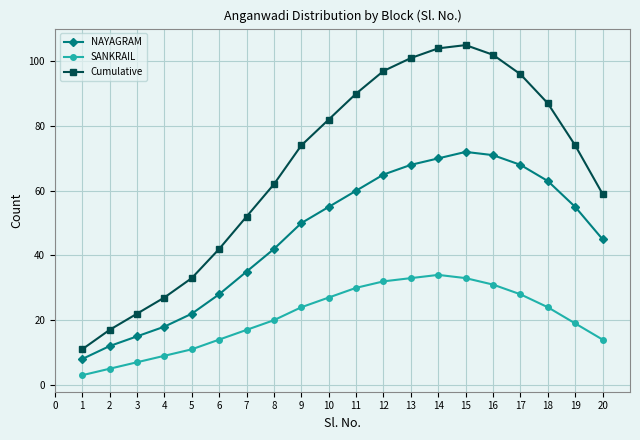

List the series in order of their peak value, highest first.

Cumulative, NAYAGRAM, SANKRAIL